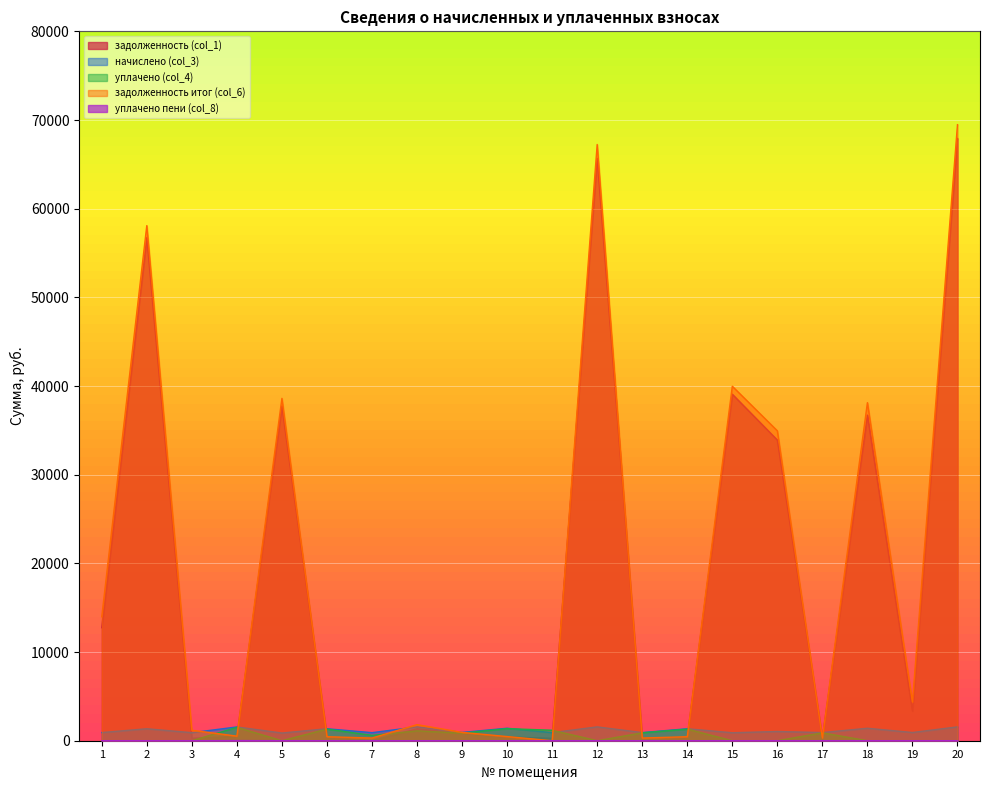

What is the difference between the maximum and minimum values in the задолженность итог (col_6) series?

69474.5